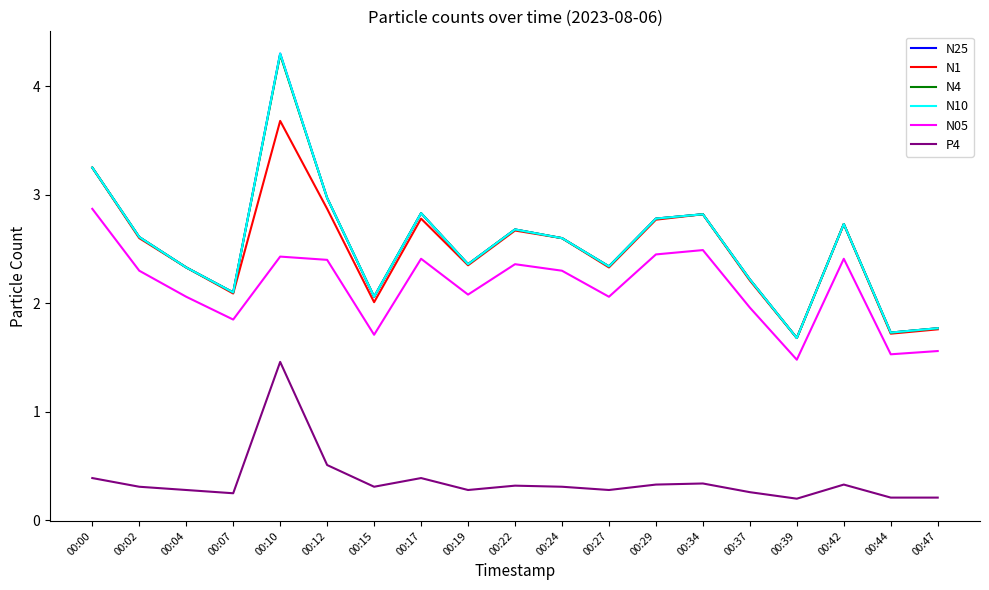

Reading left to right, what are all the values shown in this chart?

N25: 3.2	2.6	2.3	2.1	4.3	3.0	2.1	2.8	2.4	2.7	2.6	2.3	2.8	2.8	2.2	1.7	2.7	1.7	1.8
N1: 3.2	2.6	2.3	2.1	3.7	2.9	2.0	2.8	2.4	2.7	2.6	2.3	2.8	2.8	2.2	1.7	2.7	1.7	1.8
N4: 3.2	2.6	2.3	2.1	4.3	3.0	2.1	2.8	2.4	2.7	2.6	2.3	2.8	2.8	2.2	1.7	2.7	1.7	1.8
N10: 3.2	2.6	2.3	2.1	4.3	3.0	2.1	2.8	2.4	2.7	2.6	2.3	2.8	2.8	2.2	1.7	2.7	1.7	1.8
N05: 2.9	2.3	2.1	1.9	2.4	2.4	1.7	2.4	2.1	2.4	2.3	2.1	2.5	2.5	2.0	1.5	2.4	1.5	1.6
P4: 0.4	0.3	0.3	0.2	1.5	0.5	0.3	0.4	0.3	0.3	0.3	0.3	0.3	0.3	0.3	0.2	0.3	0.2	0.2